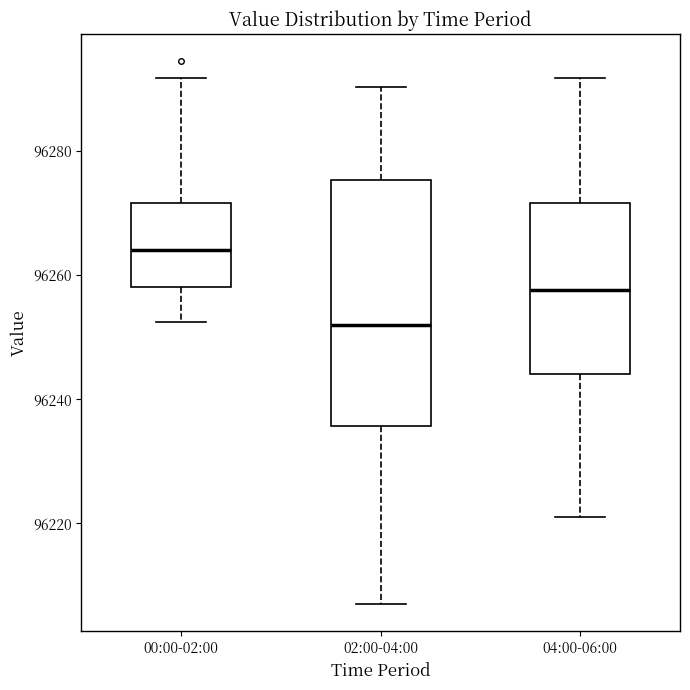

Comparing the boxes themselves (not the whiskers), which one is the tallest?

02:00-04:00